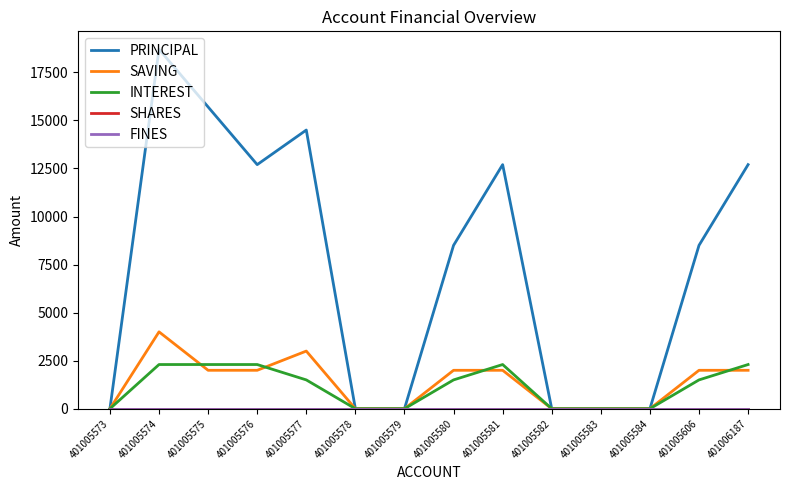

After their last crossing, which series has the higher values: SAVING or INTEREST?

INTEREST